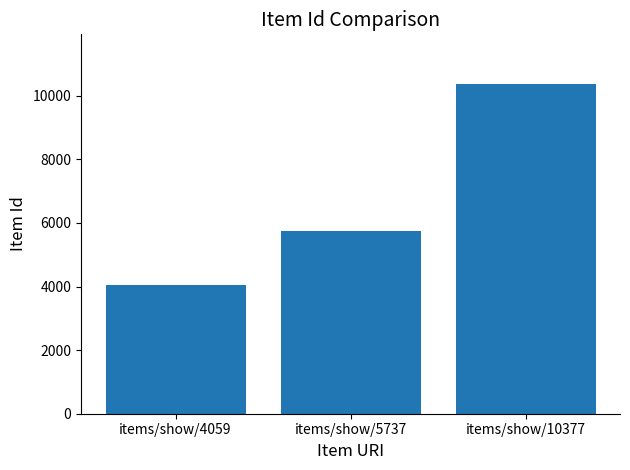

What is the sum of all values?

20173